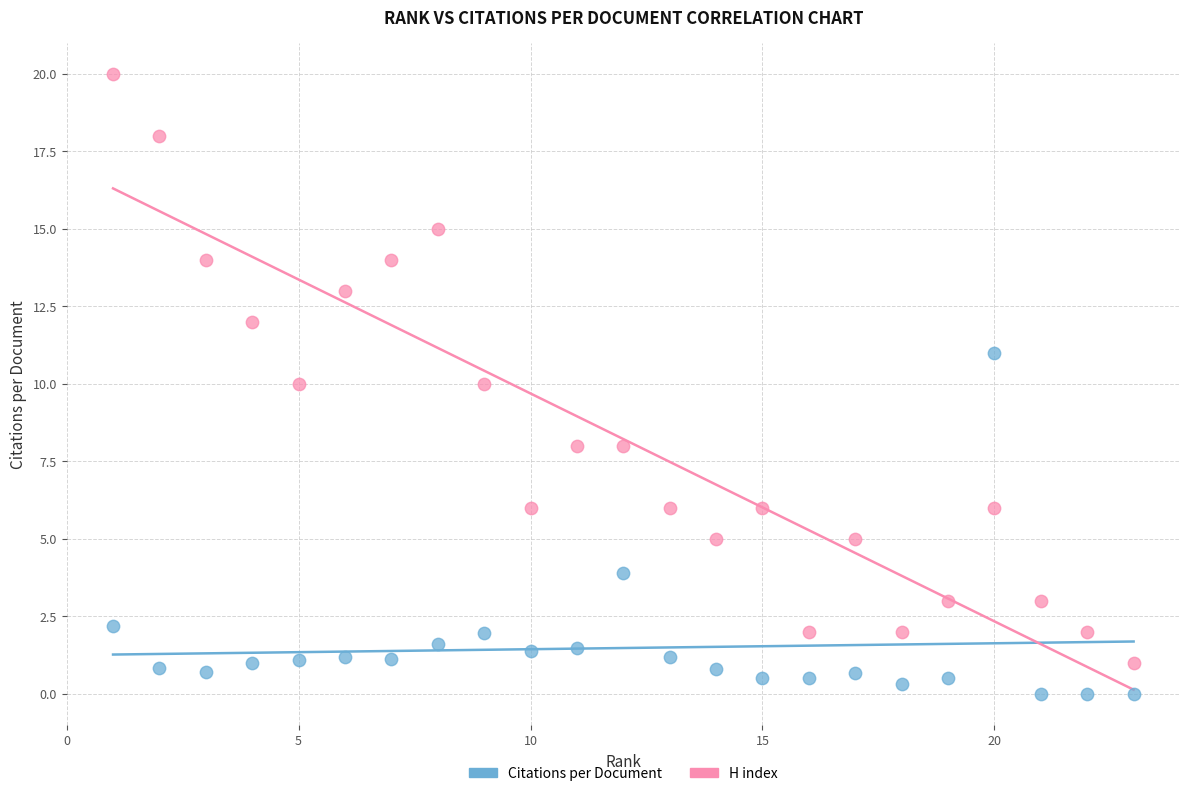

Which series has the widest spread of Y values?

H index